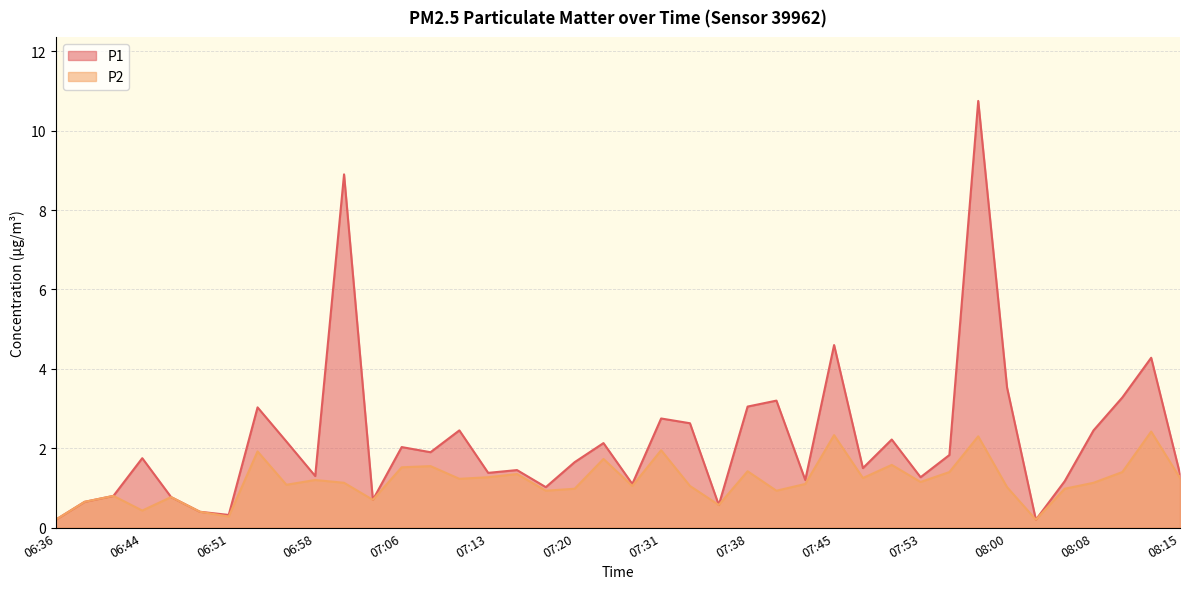

True or false: P2 and P1 cross at least once.

False